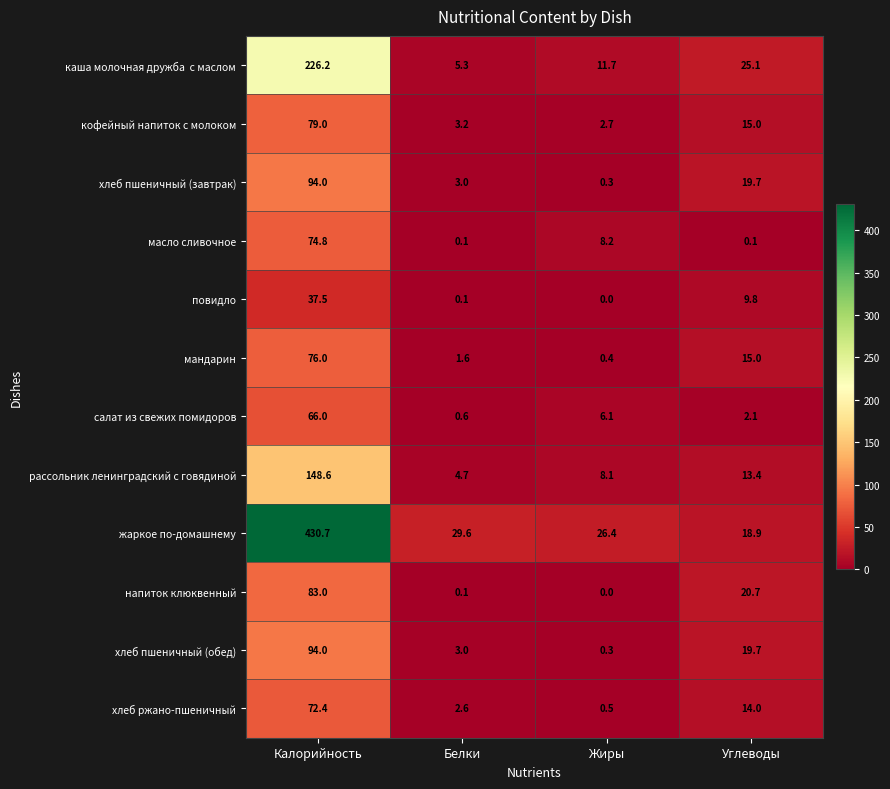

At which label does жаркое по-домашнему reach its peak?

Калорийность